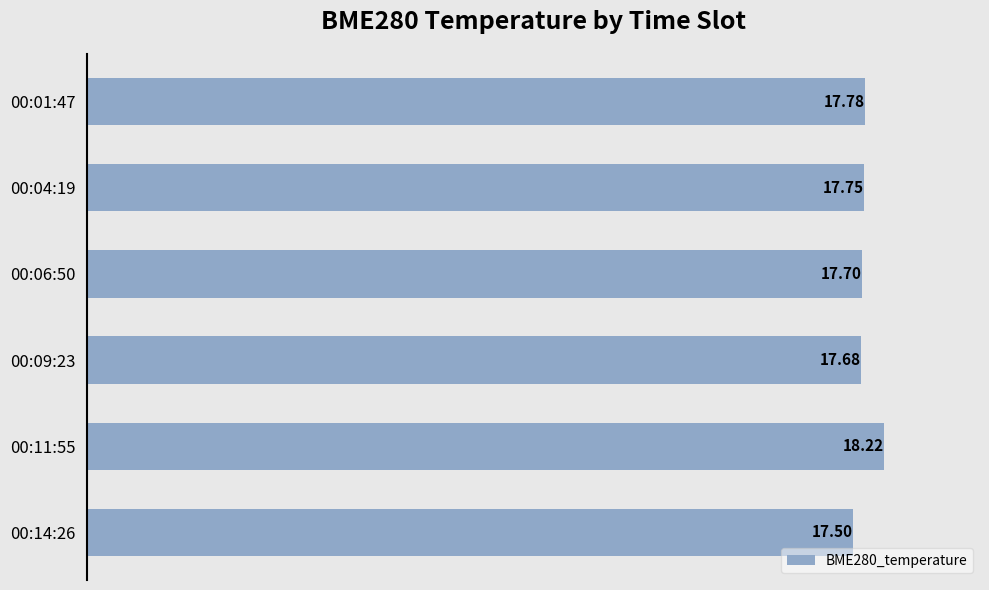

Between 00:14:26 and 00:01:47, which is larger?

00:01:47